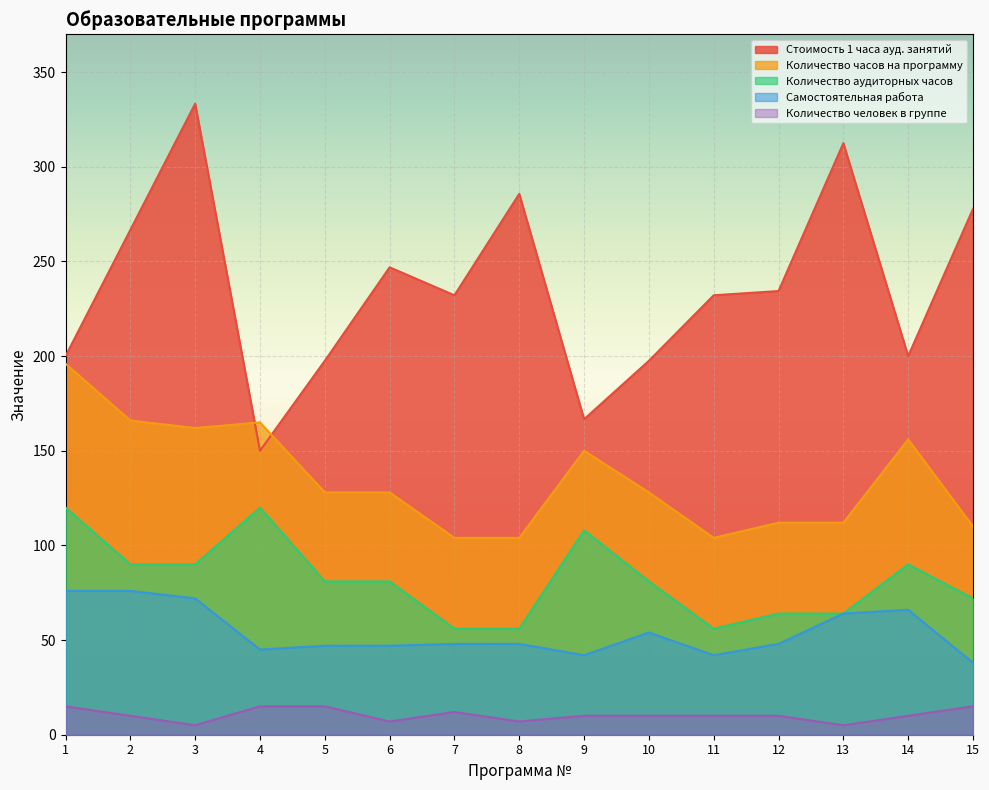

True or false: Стоимость 1 часа ауд. занятий and Количество аудиторных часов intersect in this chart.

False